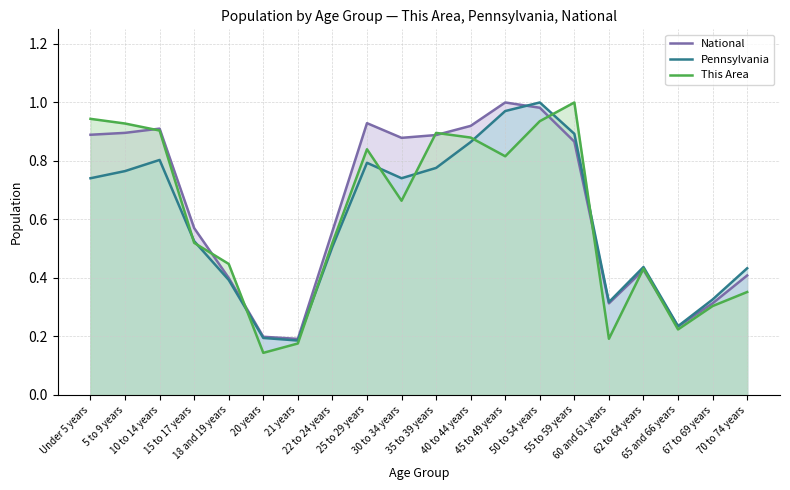

How many times do Pennsylvania and This Area cross each other?

9